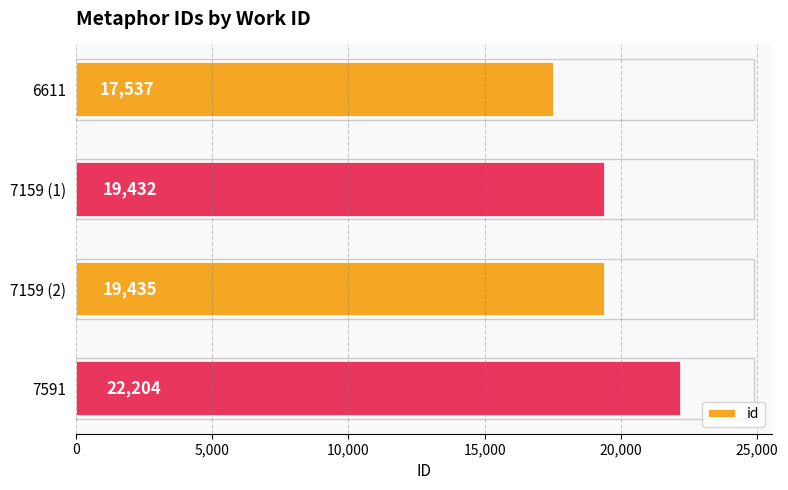

Approximately how many times larger is the value at 7159 (2) compared to 7159 (1)?

1.0